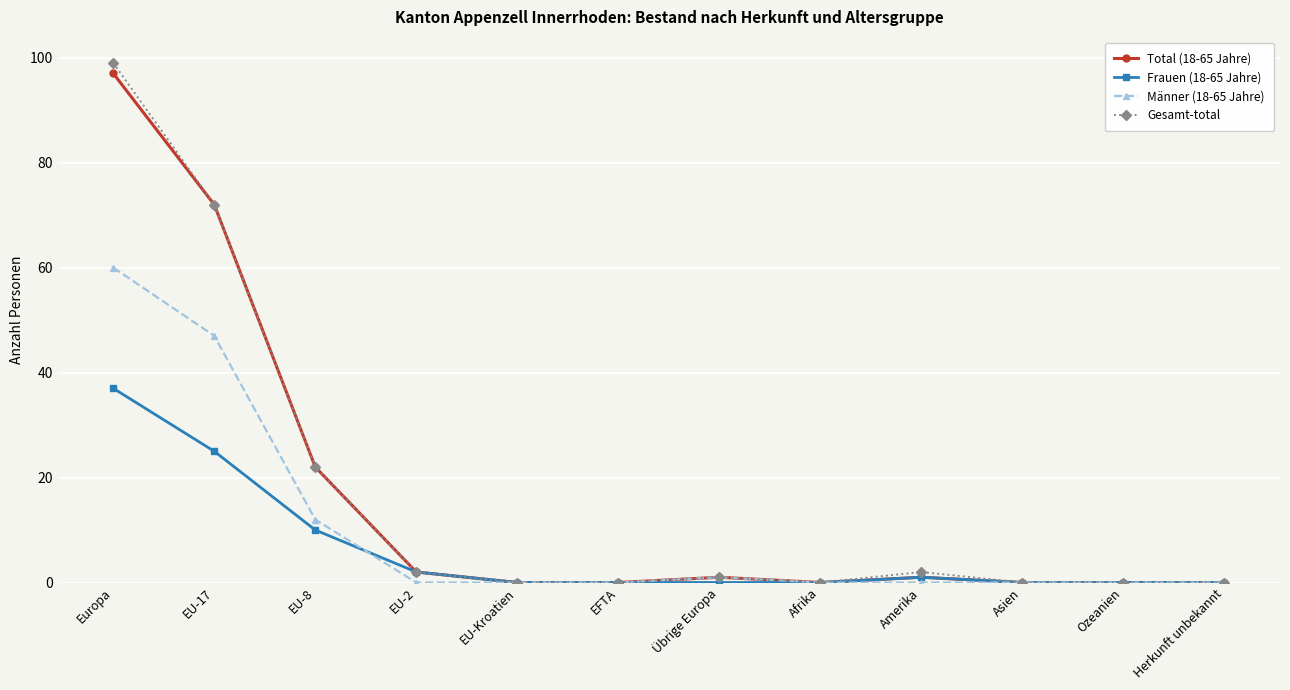

Which series has the largest range (max minus min)?

Gesamt-total